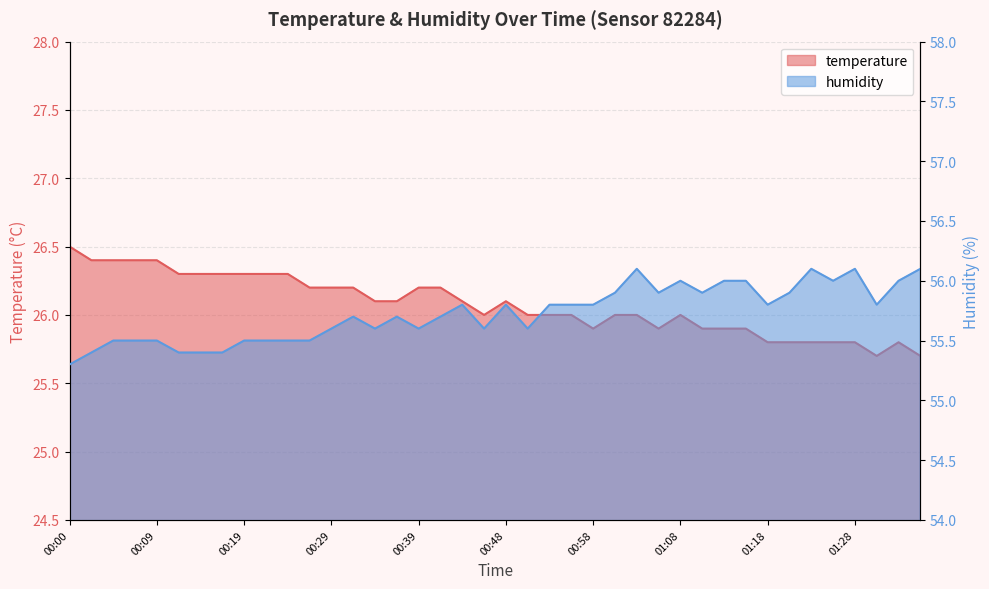

Reading right to left, what are all the values shown in this chart?

temperature: 25.7	25.8	25.7	25.8	25.8	25.8	25.8	25.8	25.9	25.9	25.9	26.0	25.9	26.0	26.0	25.9	26.0	26.0	26.0	26.1	26.0	26.1	26.2	26.2	26.1	26.1	26.2	26.2	26.2	26.3	26.3	26.3	26.3	26.3	26.3	26.4	26.4	26.4	26.4	26.5
humidity: 56.1	56.0	55.8	56.1	56.0	56.1	55.9	55.8	56.0	56.0	55.9	56.0	55.9	56.1	55.9	55.8	55.8	55.8	55.6	55.8	55.6	55.8	55.7	55.6	55.7	55.6	55.7	55.6	55.5	55.5	55.5	55.5	55.4	55.4	55.4	55.5	55.5	55.5	55.4	55.3